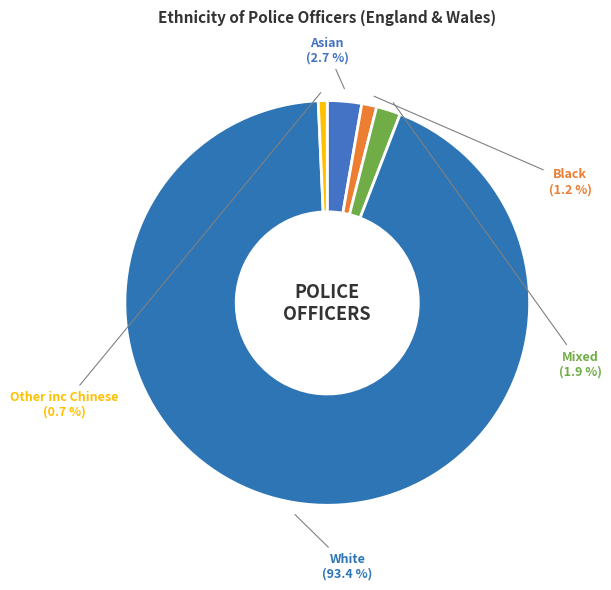

Between White and Asian, which is larger?

White